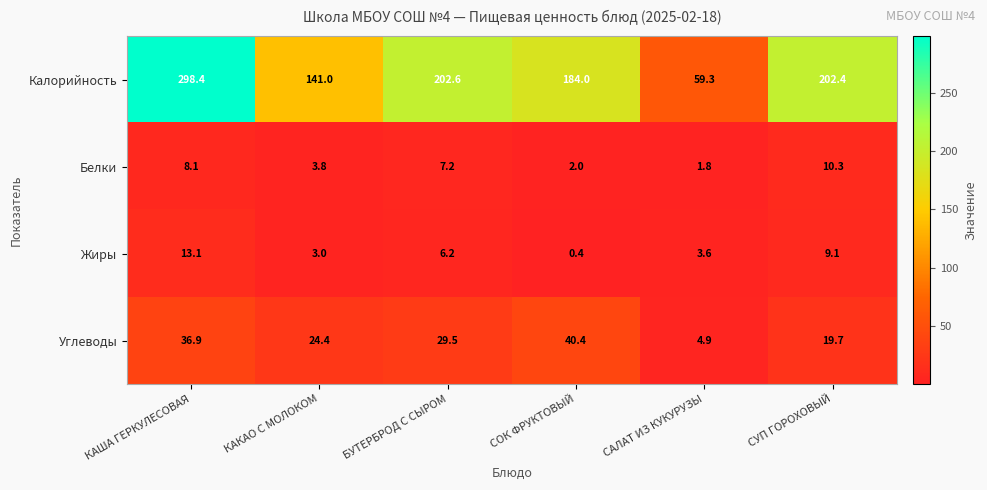

Which category has the lowest value across all series?

СОК ФРУКТОВЫЙ